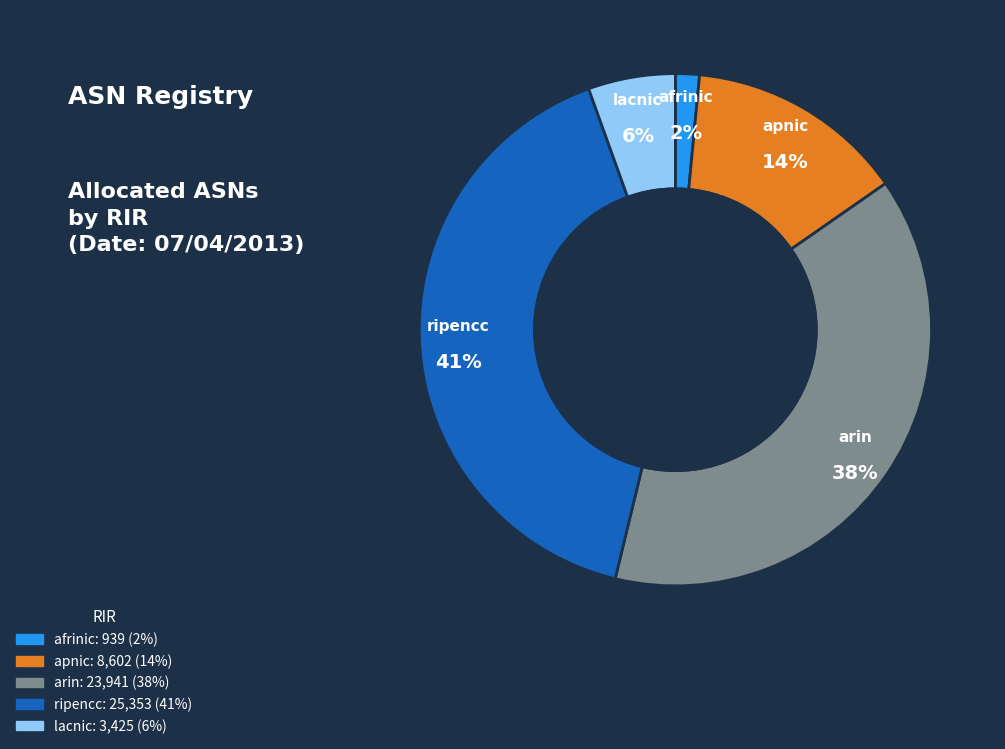

Approximately how many times larger is the value at ripencc compared to apnic?

2.9